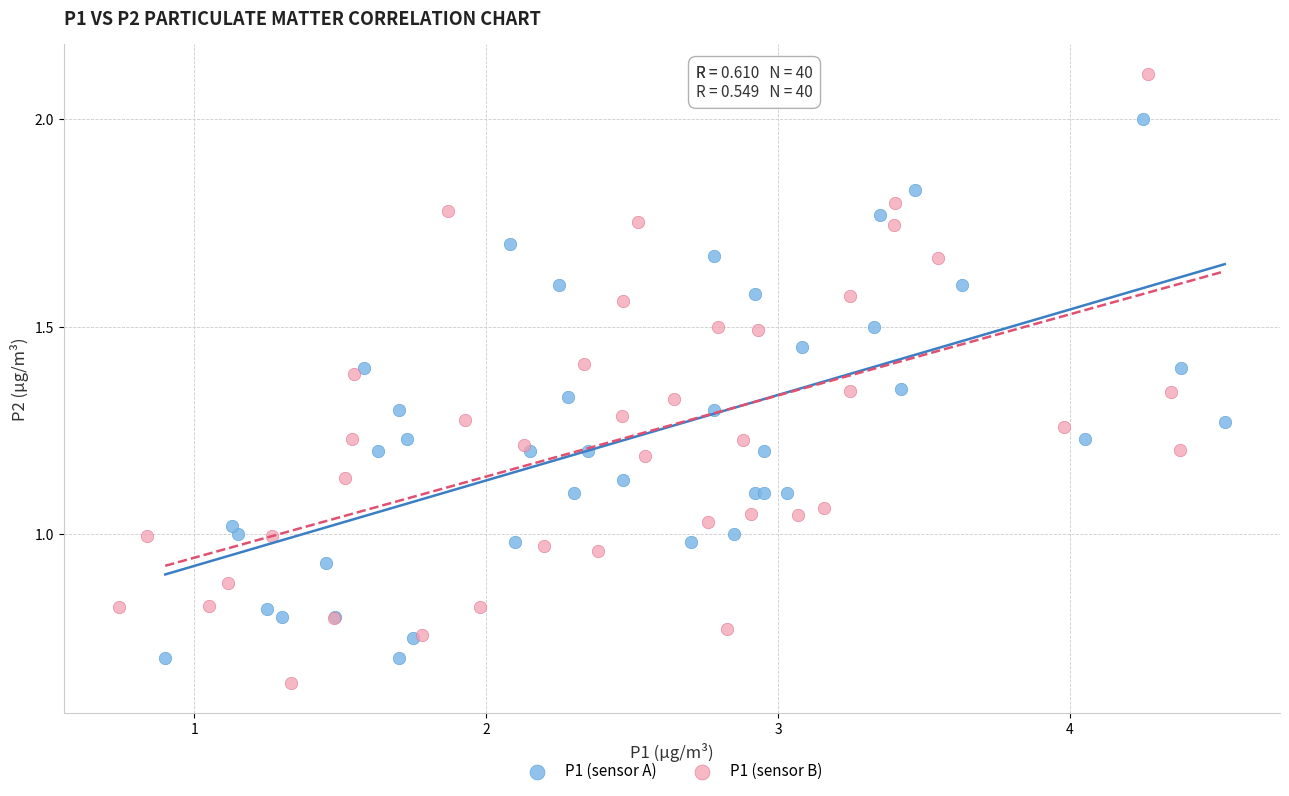

Which series has the largest Y range (max minus min)?

P1 (sensor B)